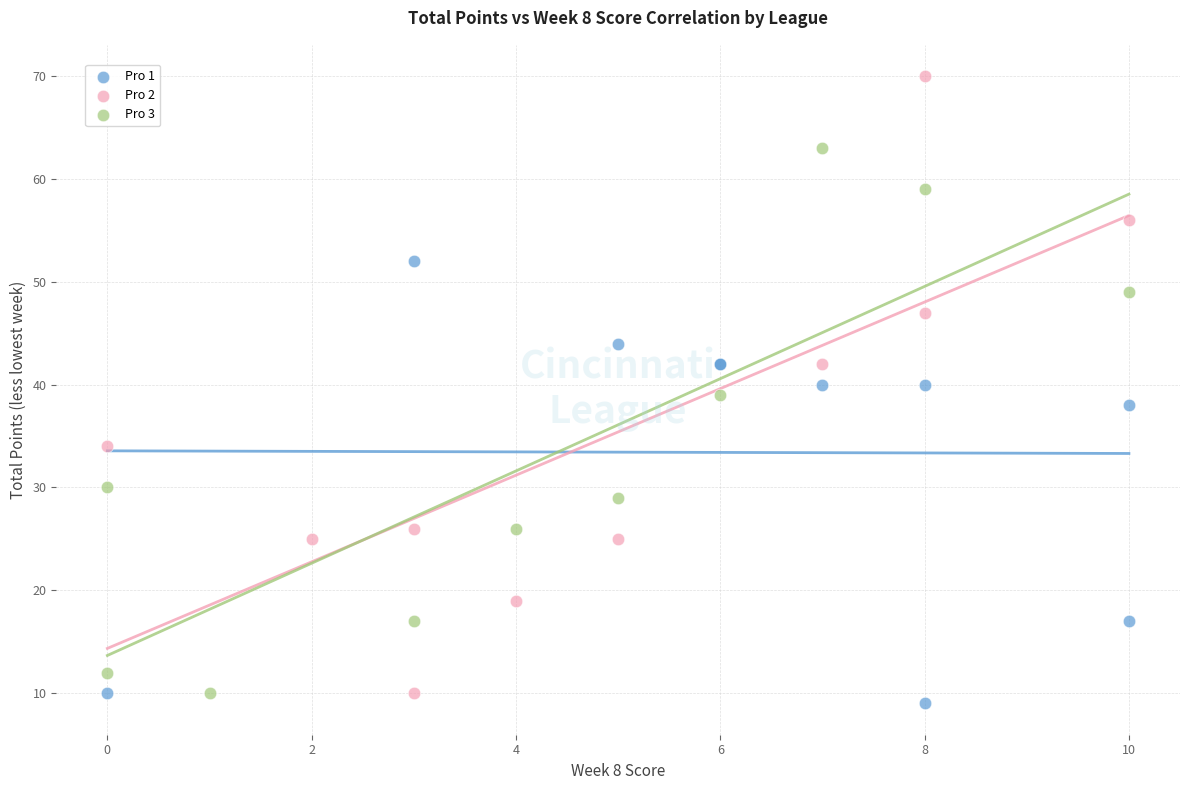

Which series contains the lowest Y value?

Pro 1